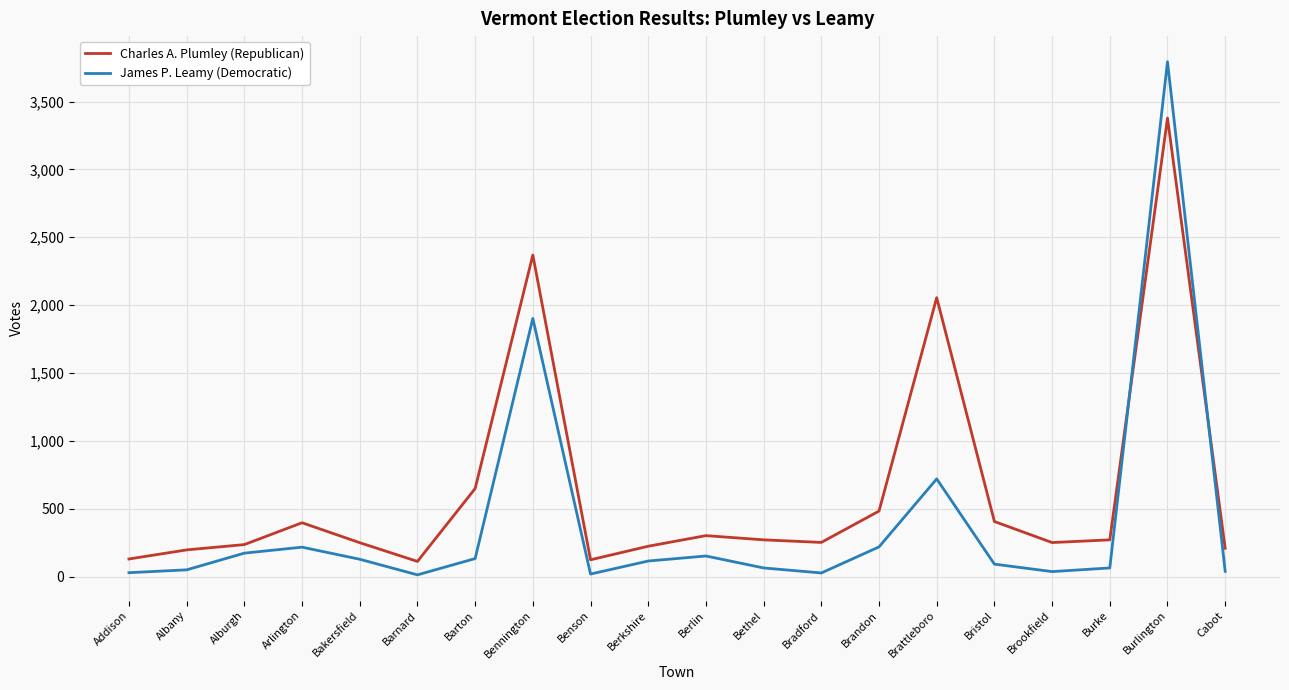

What is the spread (max minus min) of values at Brattleboro?

1335